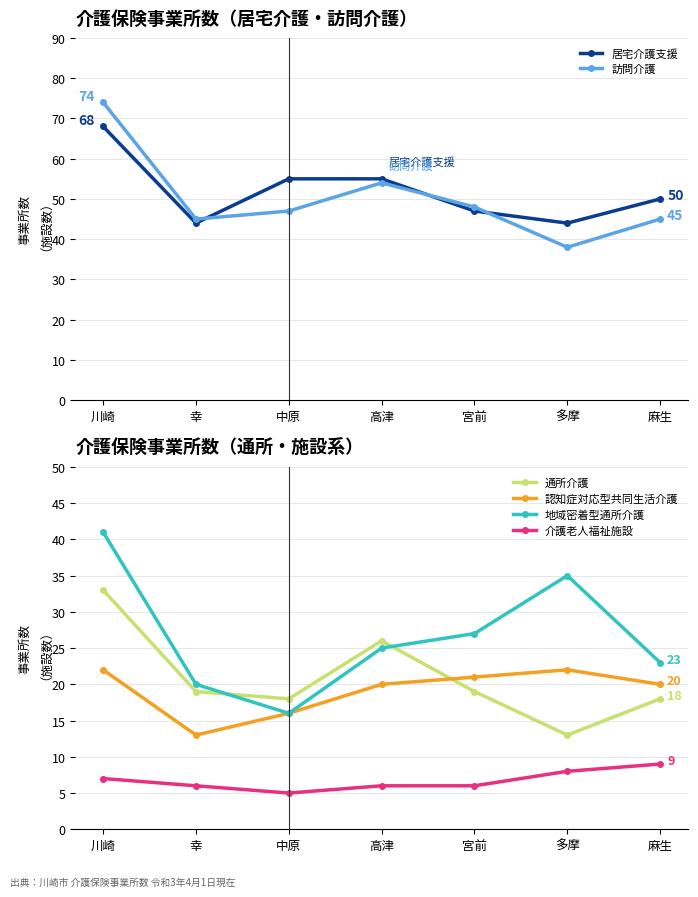

Where does the 地域密着型通所介護 series first go above 25?

川崎